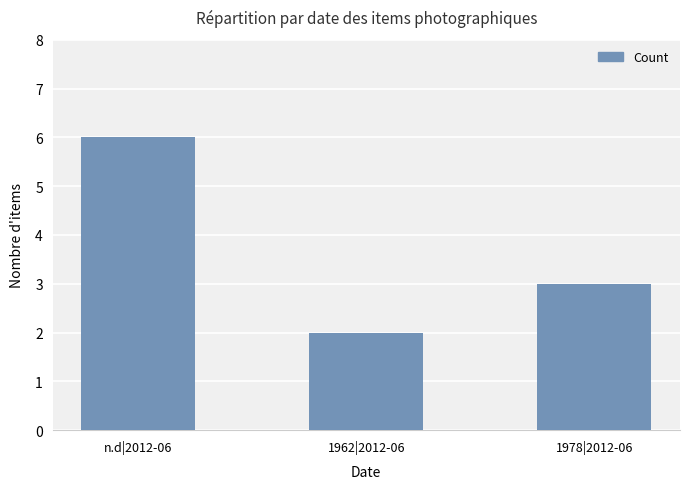

What is the label of the 3rd bar from the left?

1978|2012-06